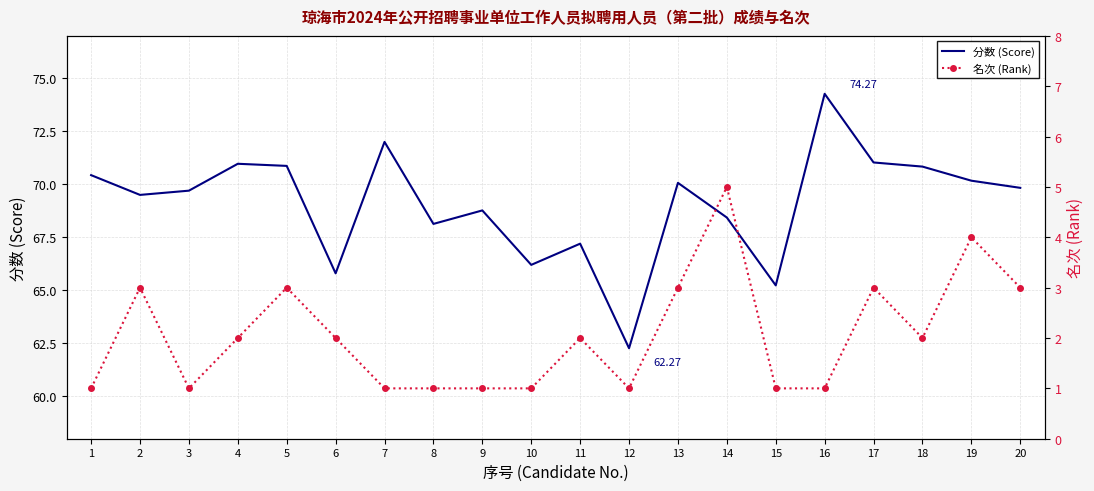

What is the sum of all 名次 (Rank) values?

41.0